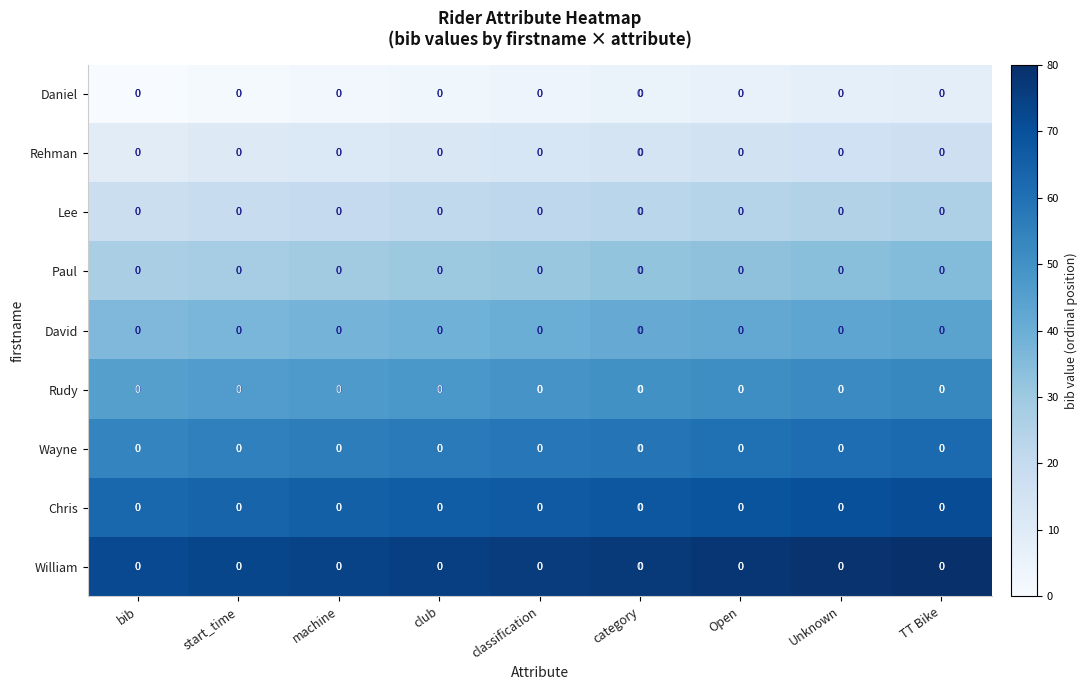

Count the number of categories in the chart.

9